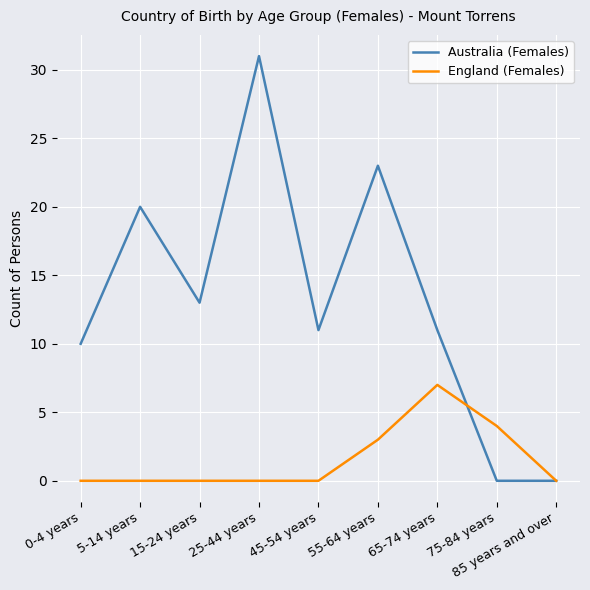

True or false: England (Females) and Australia (Females) cross at least once.

True